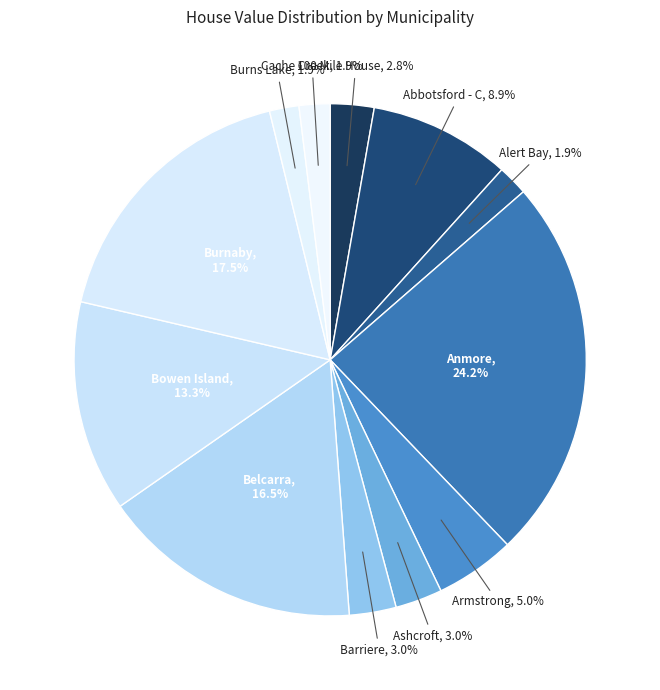

To the nearest percent, what is the difference between the largest and smallest slice percentages?

22%